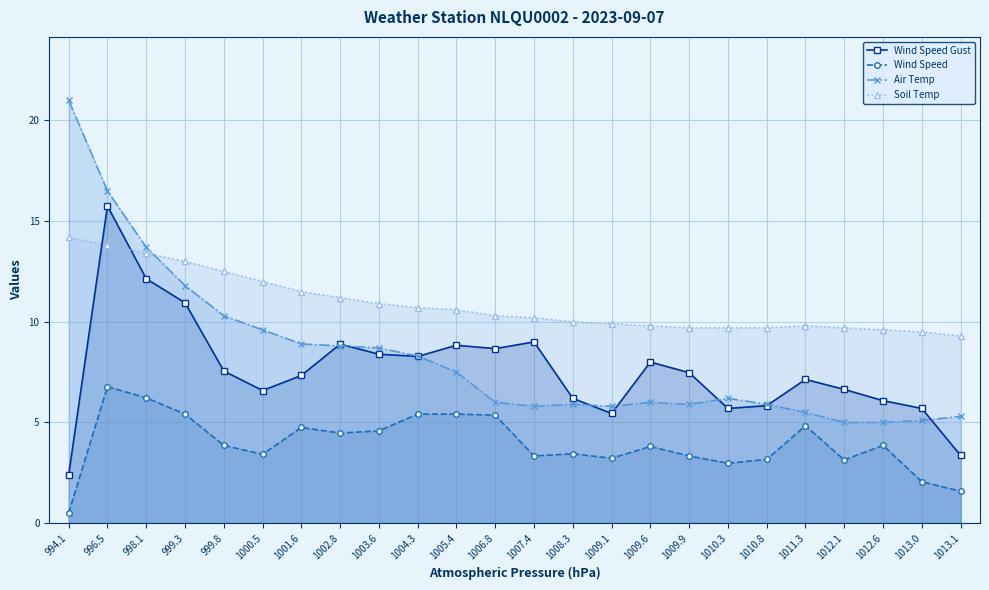

How many interior local peaks does the Wind Speed series have?

6